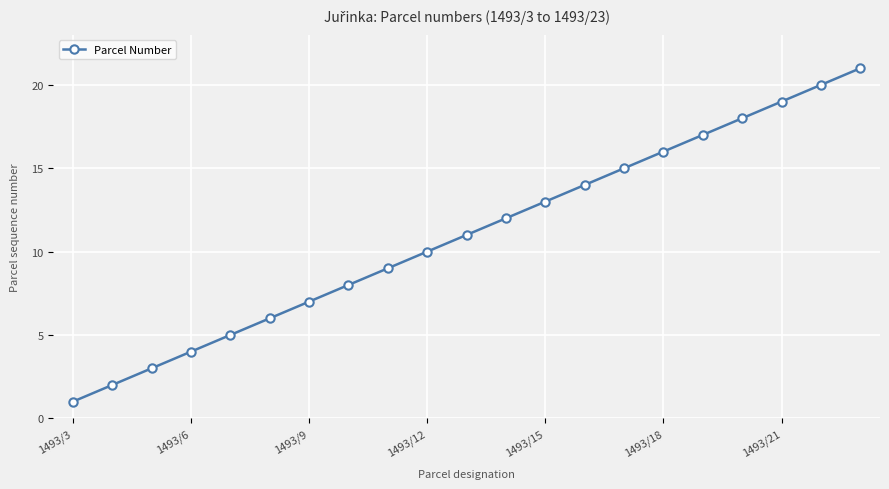

What is the average value?

11